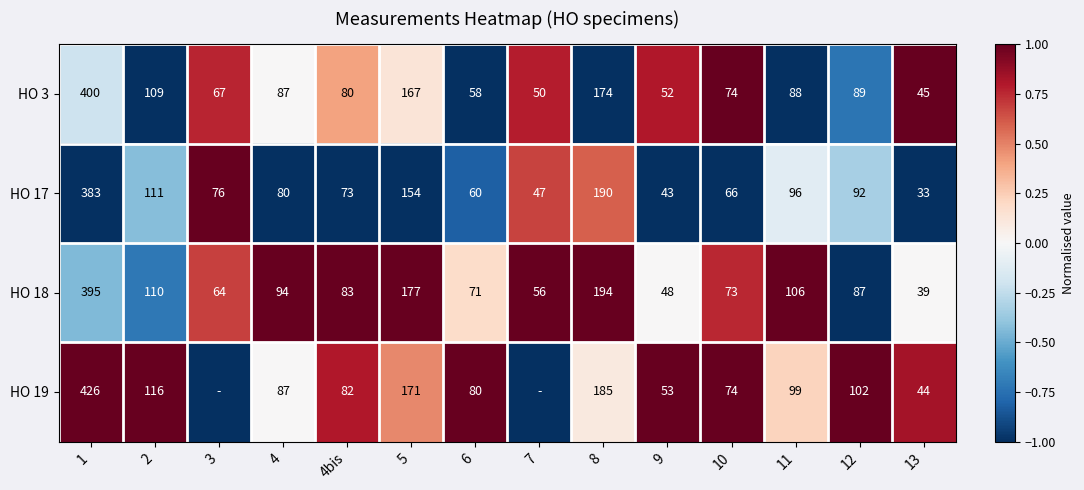

Which series changed the most between 11 and 12?

HO 18